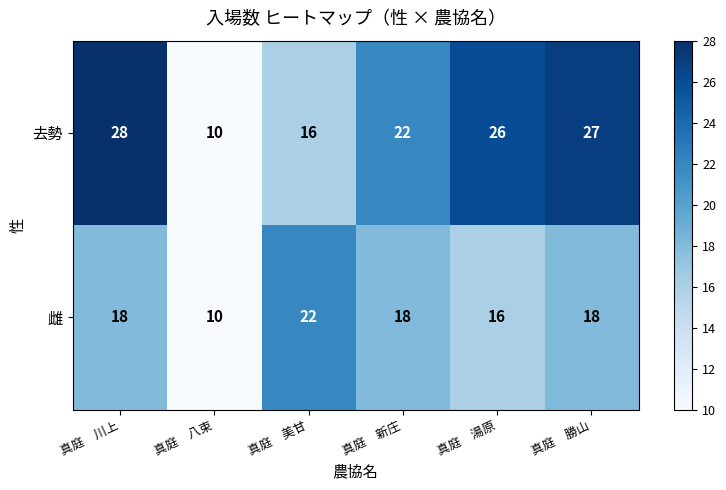

What value does the 雌 series have at 真庭　湯原?

16